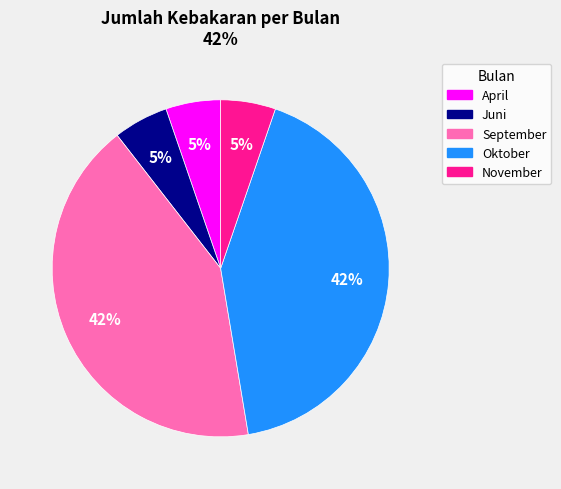

What percentage is the Oktober slice, to the nearest percent?

42%